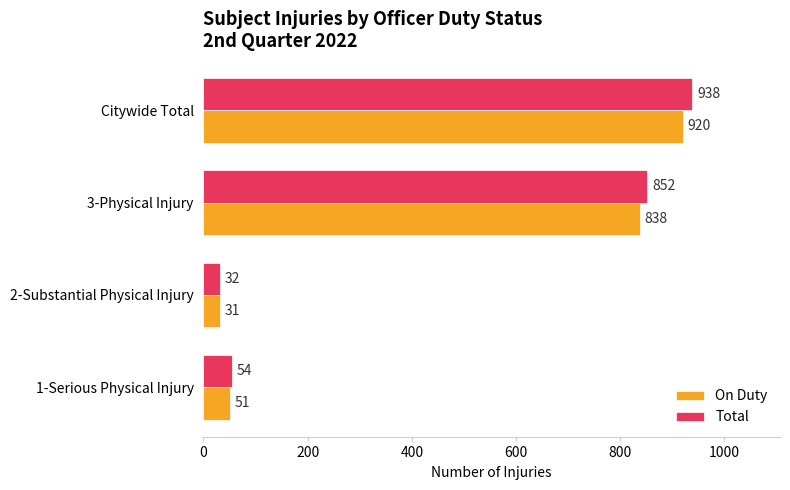

How many series are shown in this chart?

2